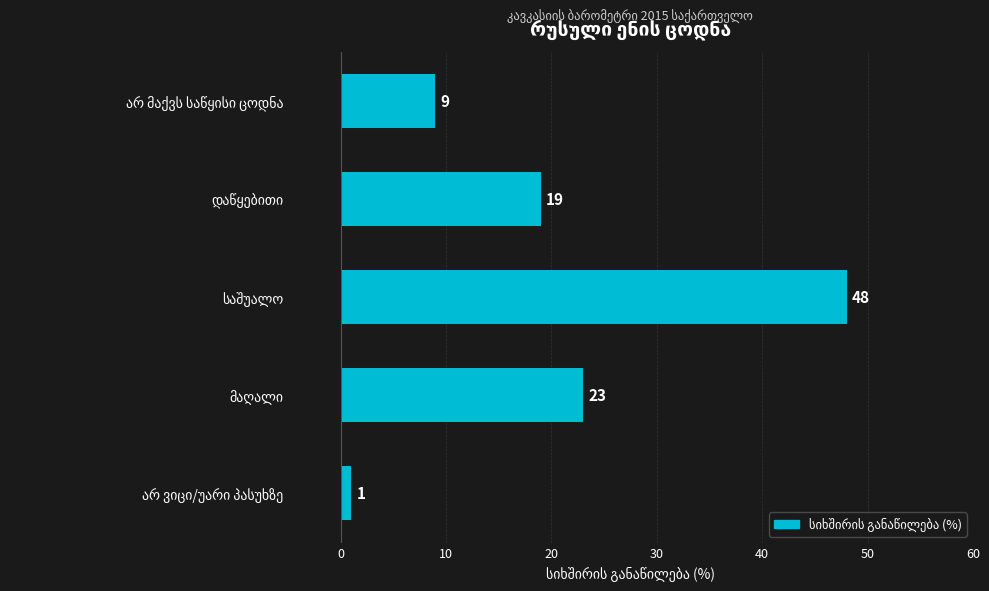

What is the difference between the maximum and minimum values?

47